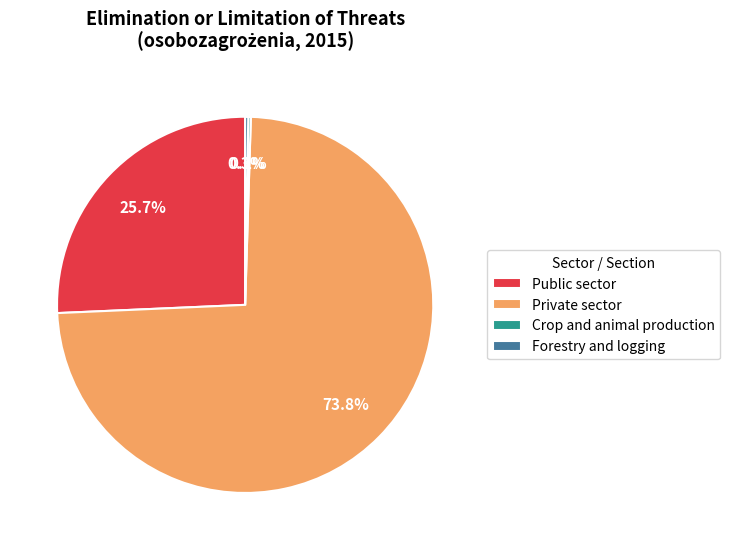

How much of the chart is everything except Public sector?

74.3%